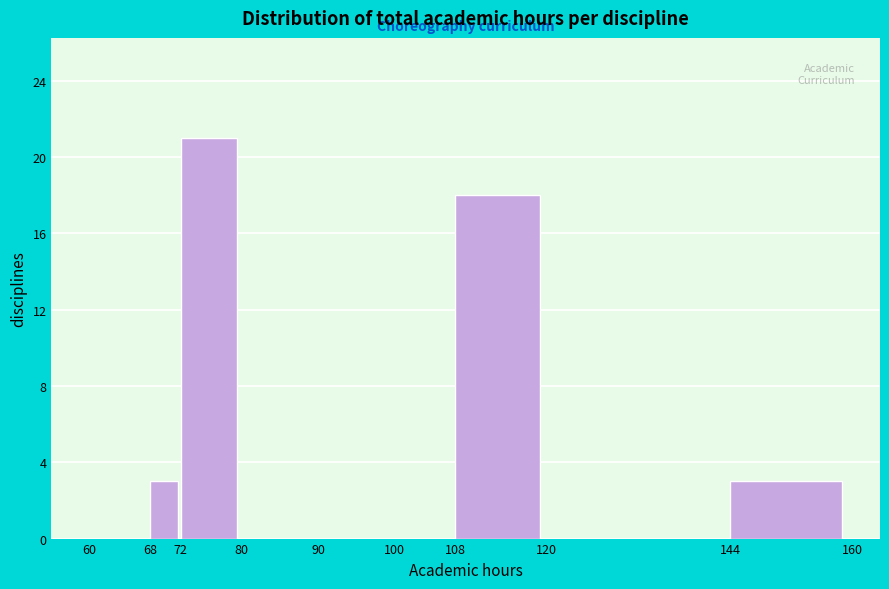

Over which range of the x-axis is the bar tallest?

72 to 80